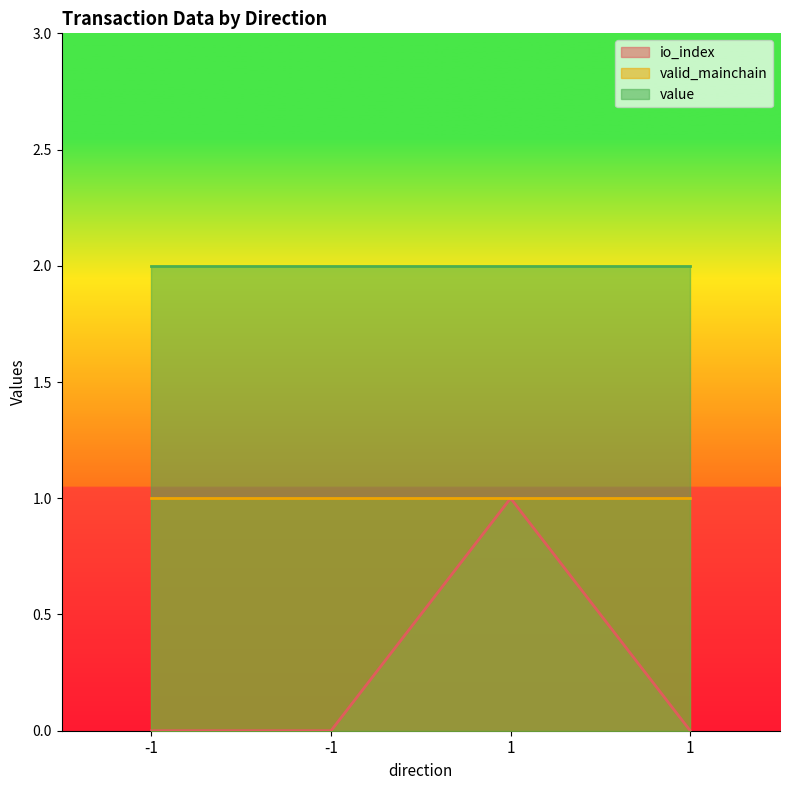

True or false: valid_mainchain and value cross at least once.

False